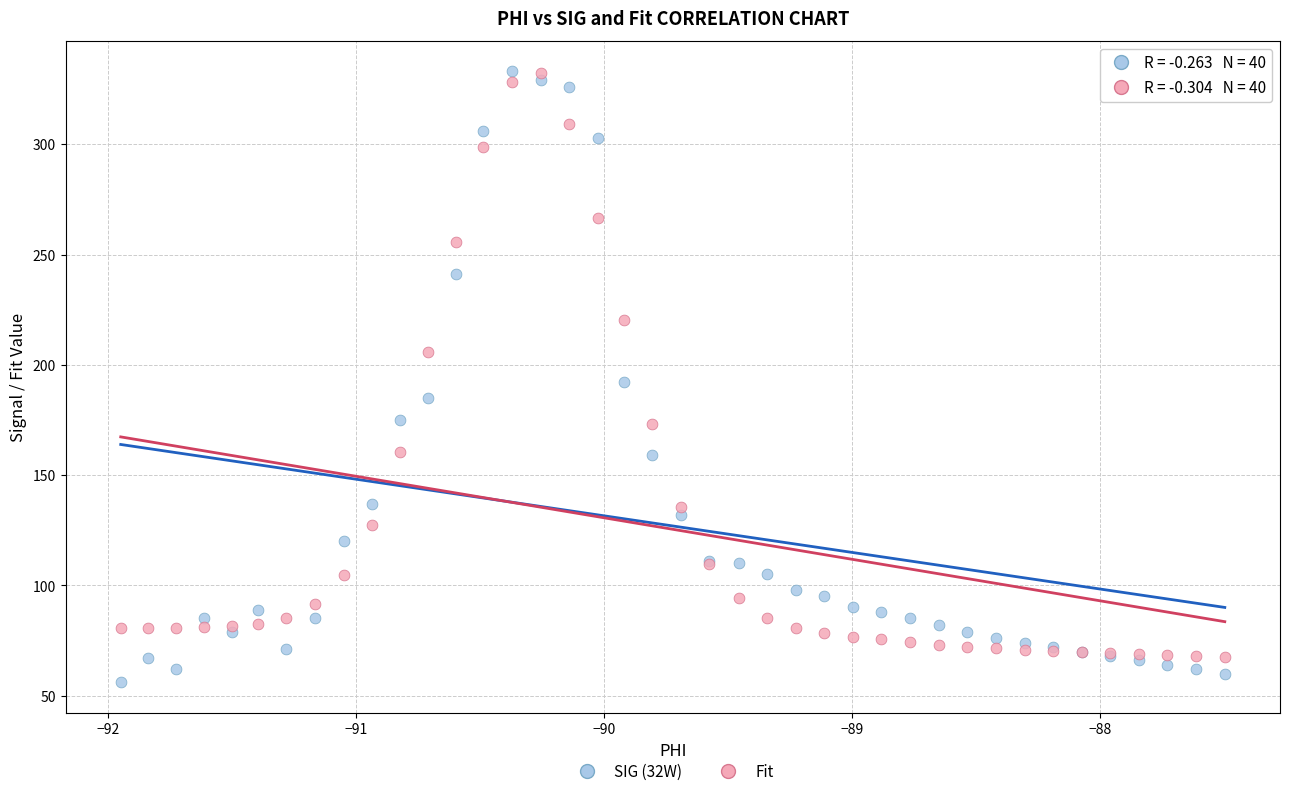

Which series contains the lowest Y value?

SIG (32W)